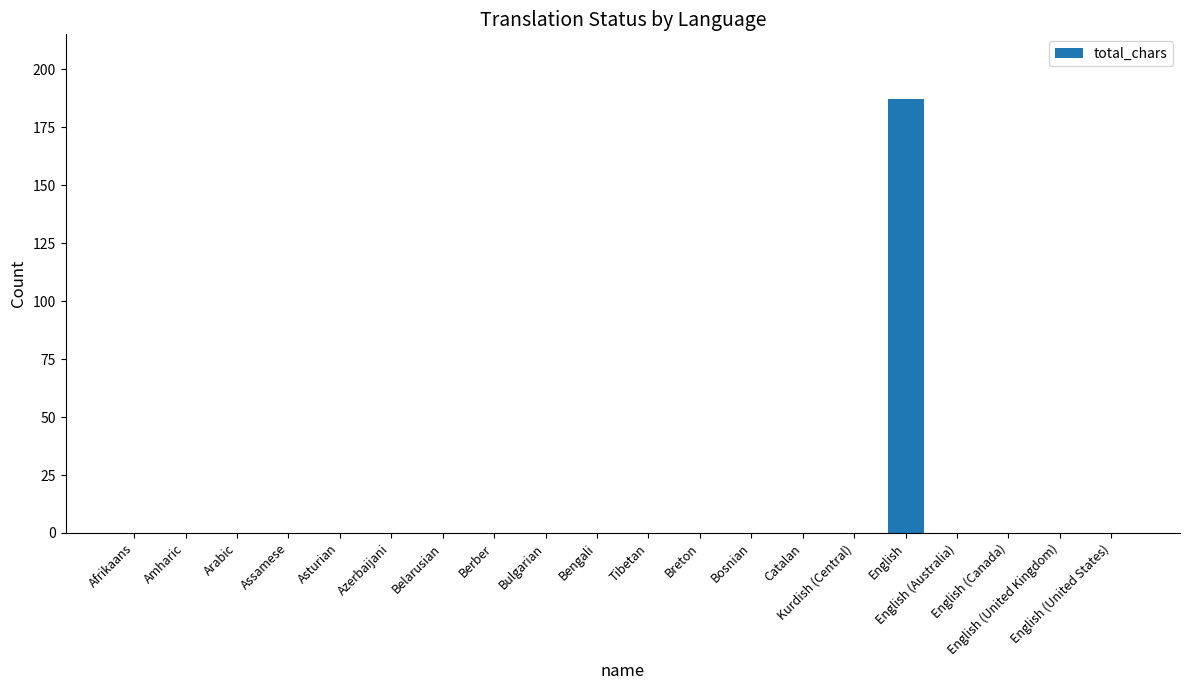

What is the maximum value shown in the chart?

187